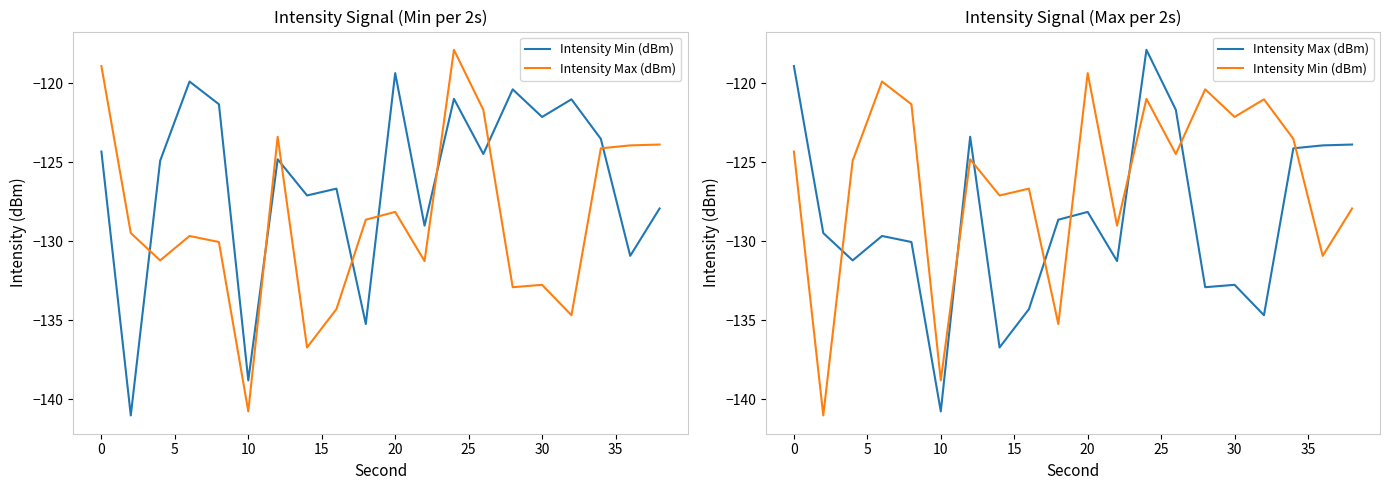

Is the value of Intensity Max (dBm) at 15 greater than the value of Intensity Min (dBm) at 18?

Yes